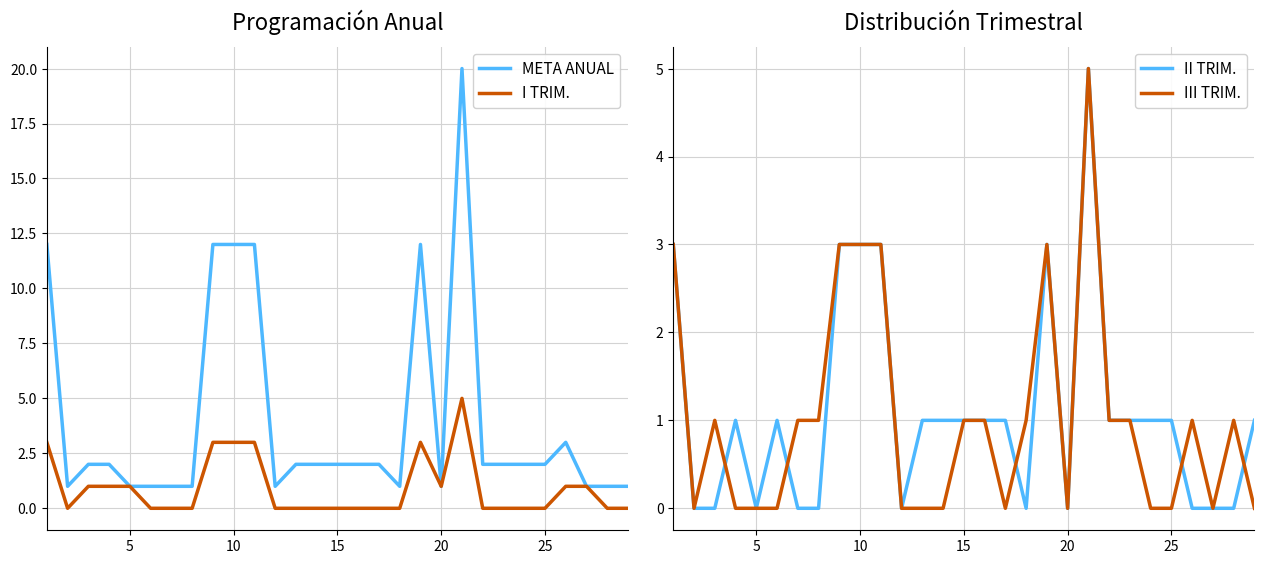

What is the sum of the META ANUAL values at 30 and 14?

3